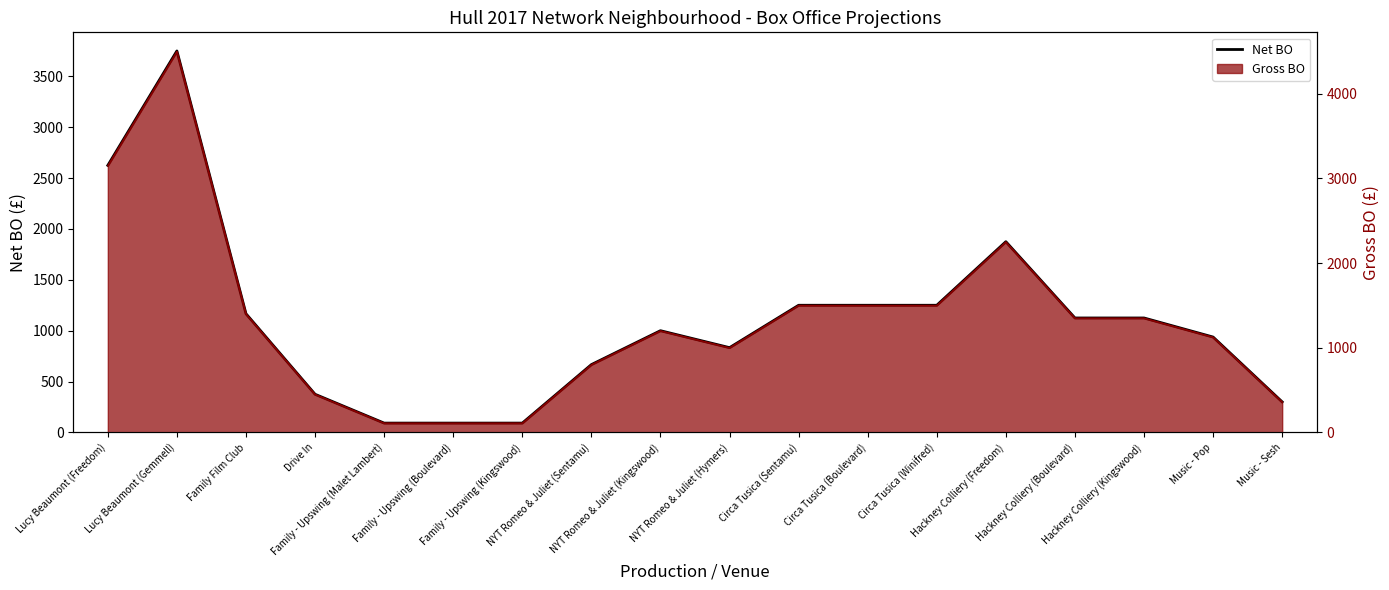

At which label does the data first exceed 1125?

Lucy Beaumont (Freedom)